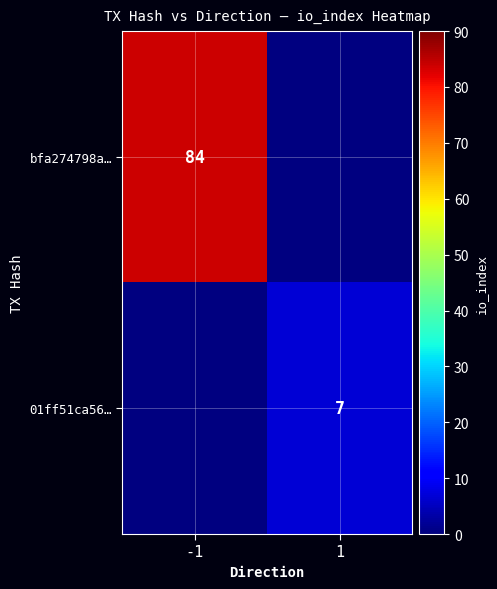

What is the maximum value shown in the chart?

84.0